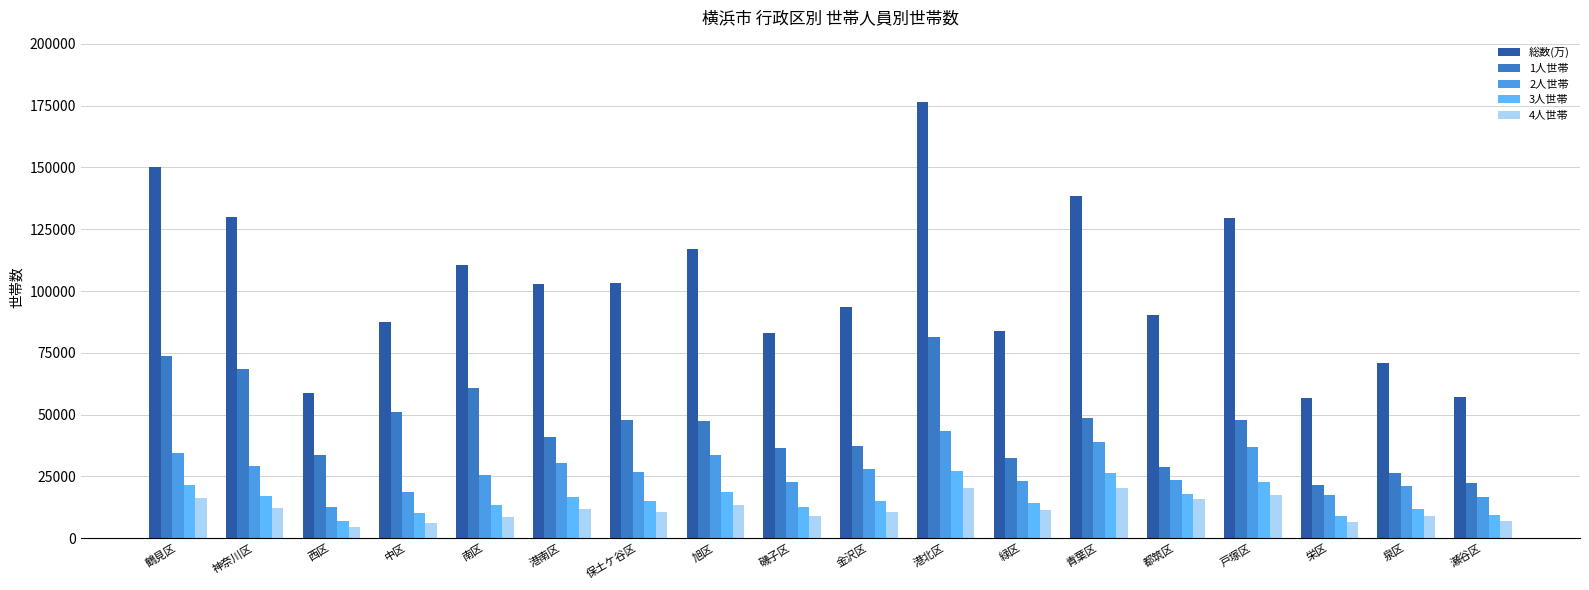

Which series has the largest total across all categories?

総数(万)